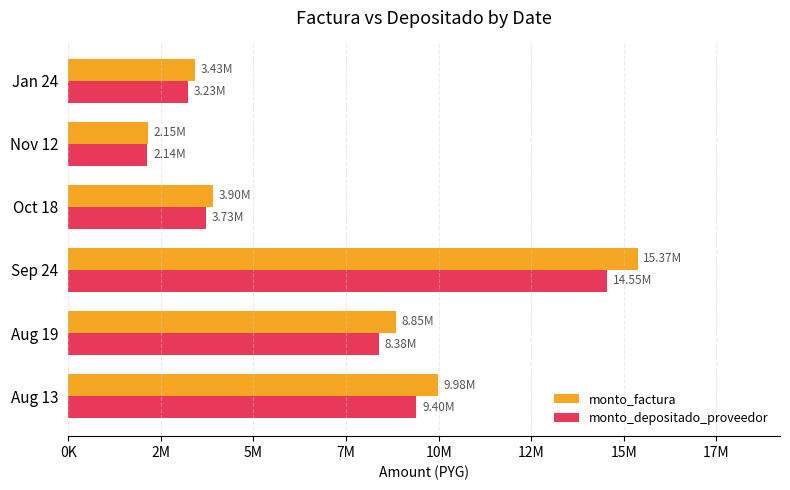

What are all the series names shown in the legend?

monto_factura, monto_depositado_proveedor